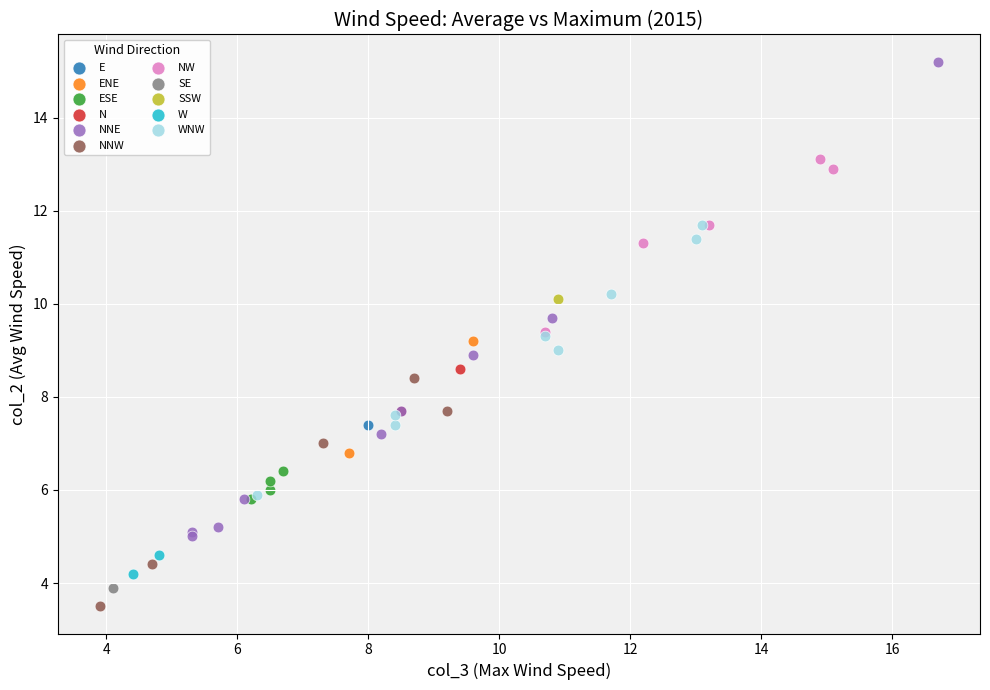

Which series contains the lowest Y value?

NNW